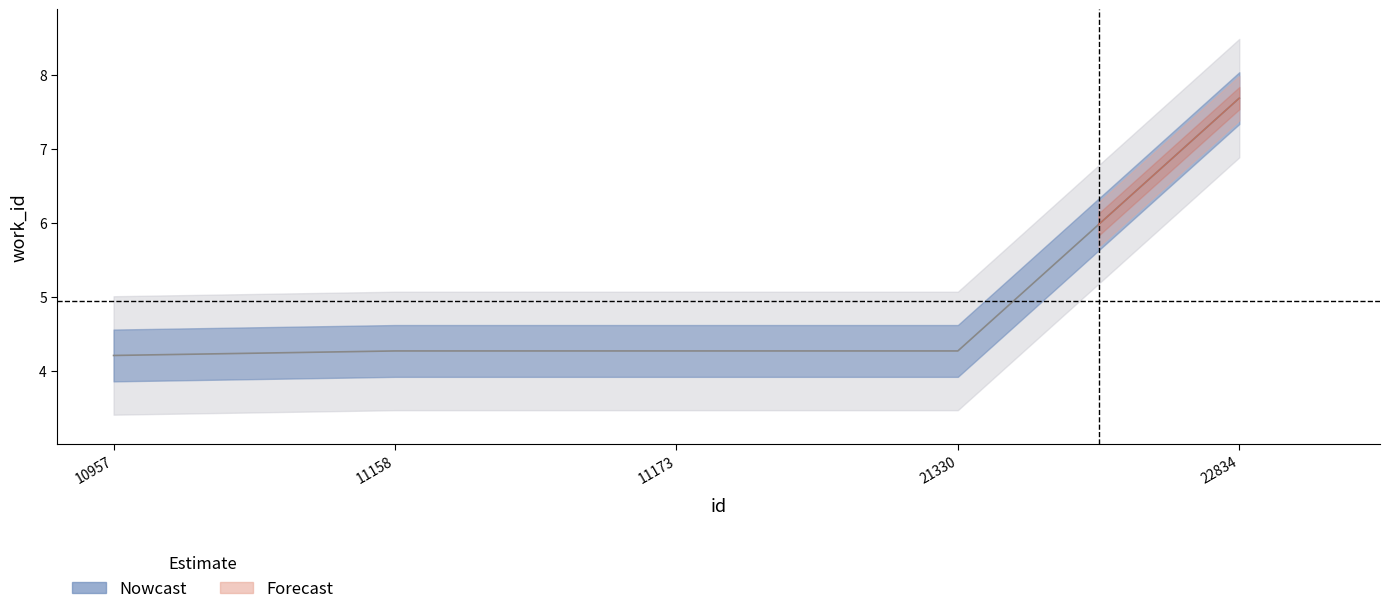

True or false: the data has more than 2 interior local peaks.

False